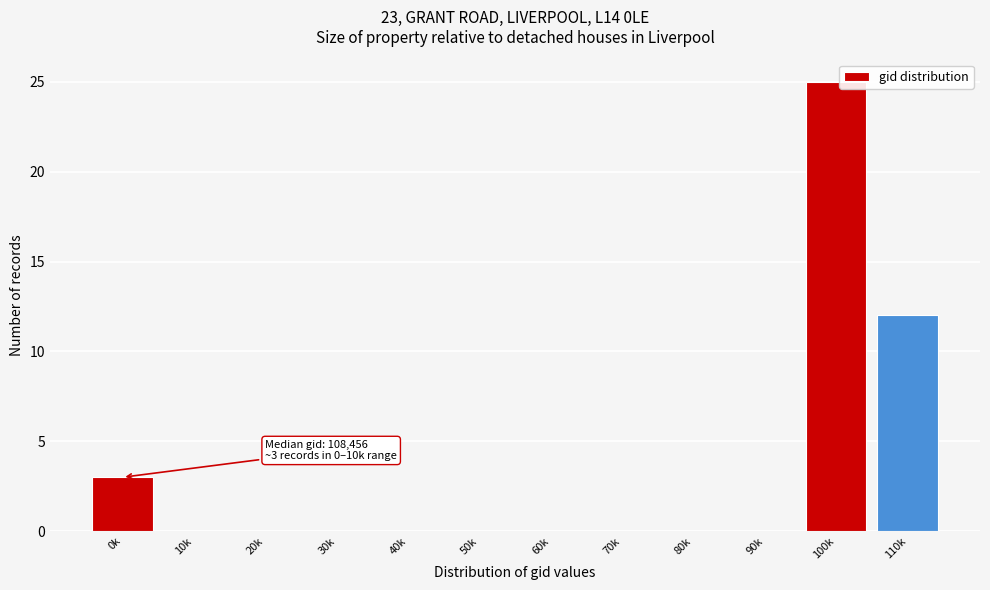

Read the value at 110k.

12